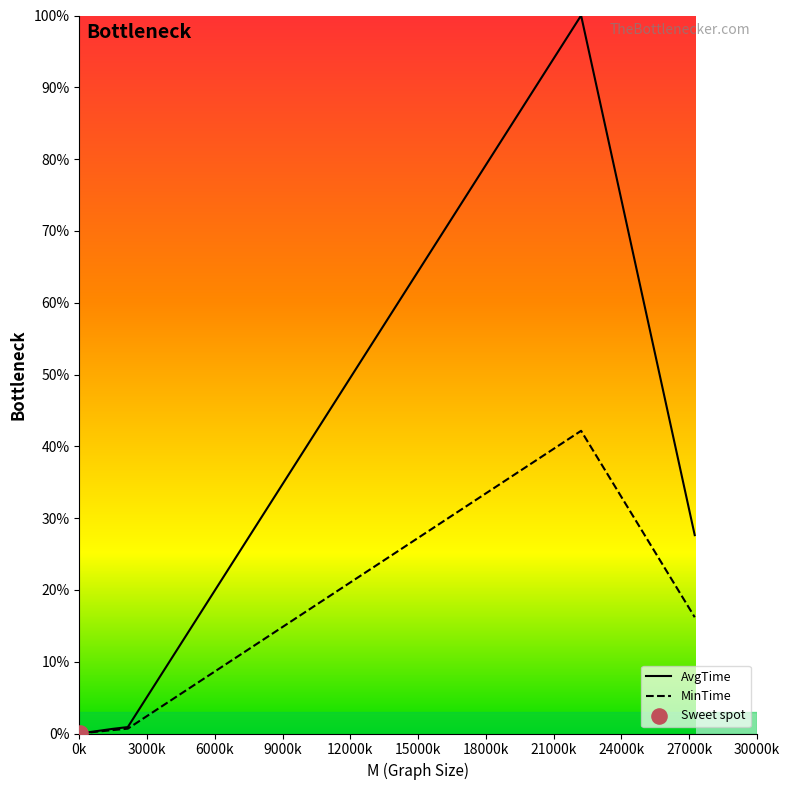

Which series reaches the minimum Y coordinate?

MinTime